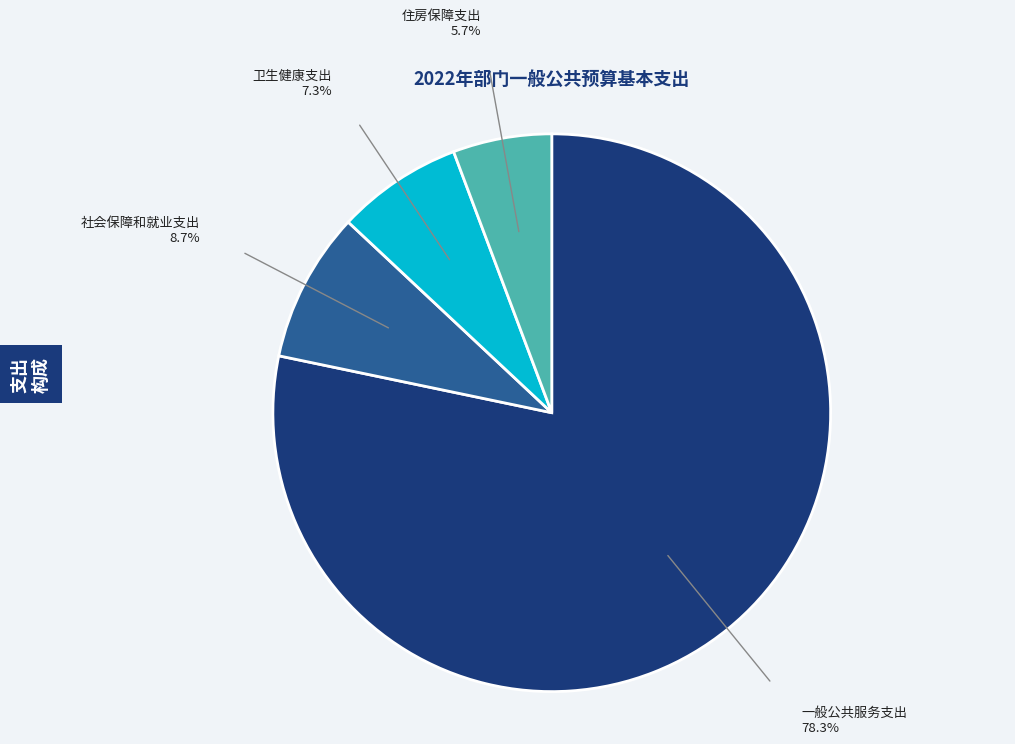

Which has a higher value, 住房保障支出 or 一般公共服务支出?

一般公共服务支出